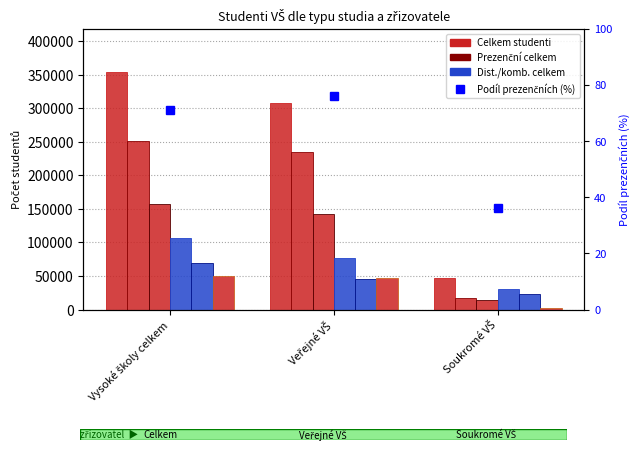

What is the sum of all Dist./komb. bakalářské values?

138227